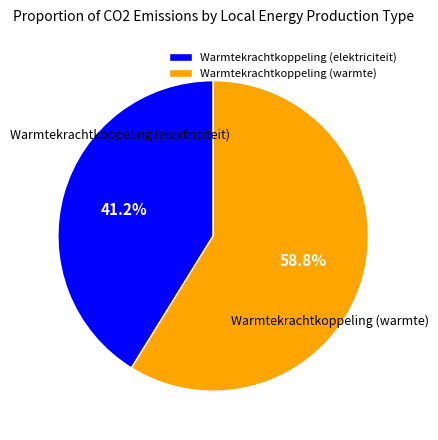

Which has a higher value, Warmtekrachtkoppeling (elektriciteit) or Warmtekrachtkoppeling (warmte)?

Warmtekrachtkoppeling (warmte)